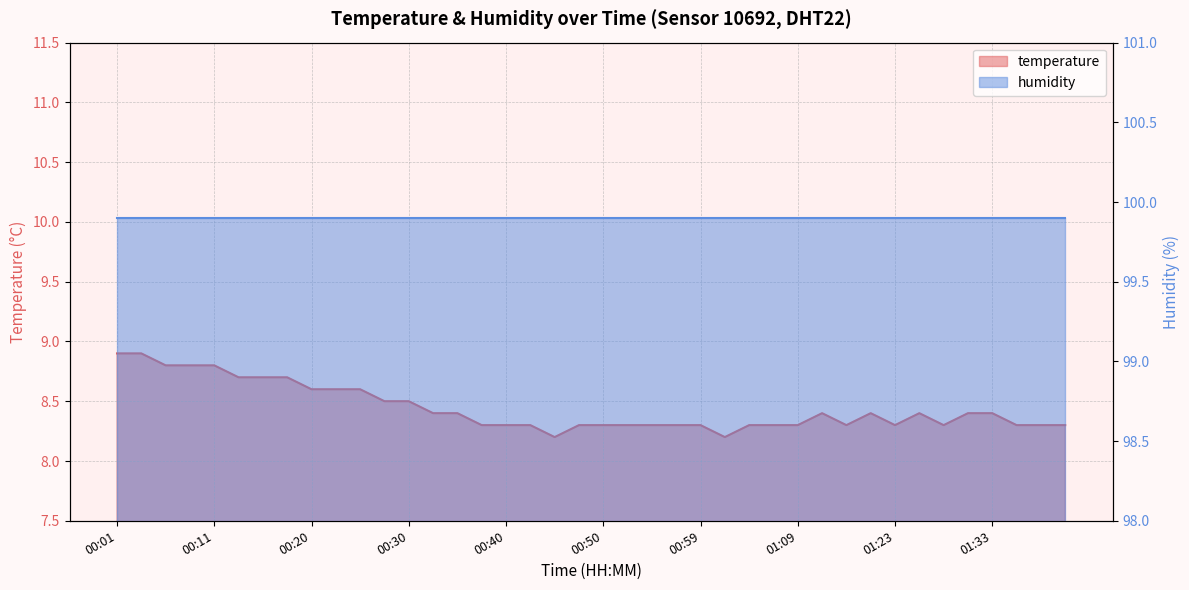

What is the value of the 14th point from the left?

8.4